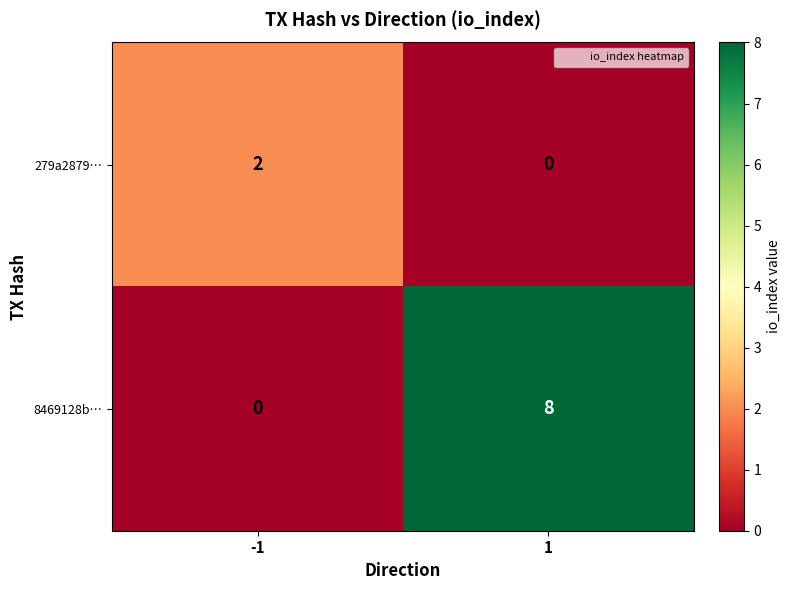

What is the average value of the 8469128b… series?

4